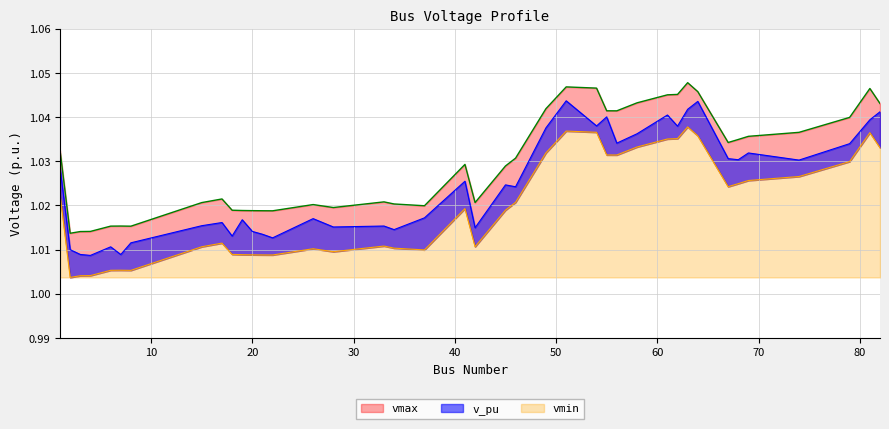

What is the minimum value shown in the chart?

1.0